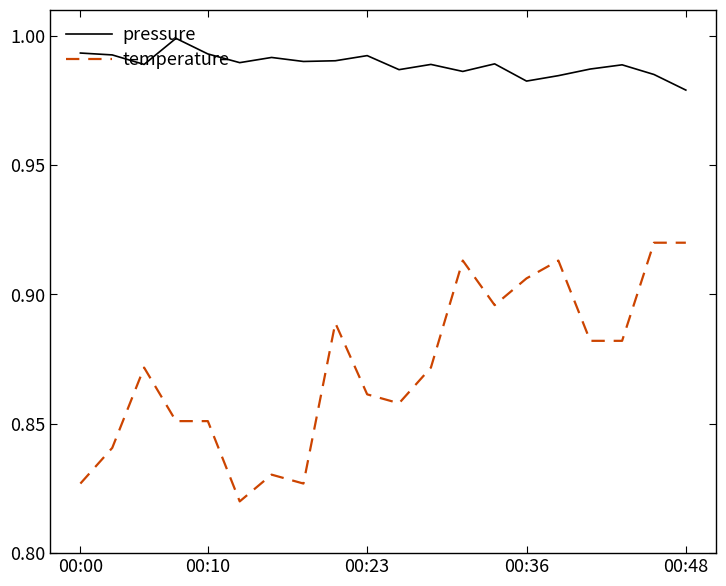

At how many categories does at least one series exceed 0?

20